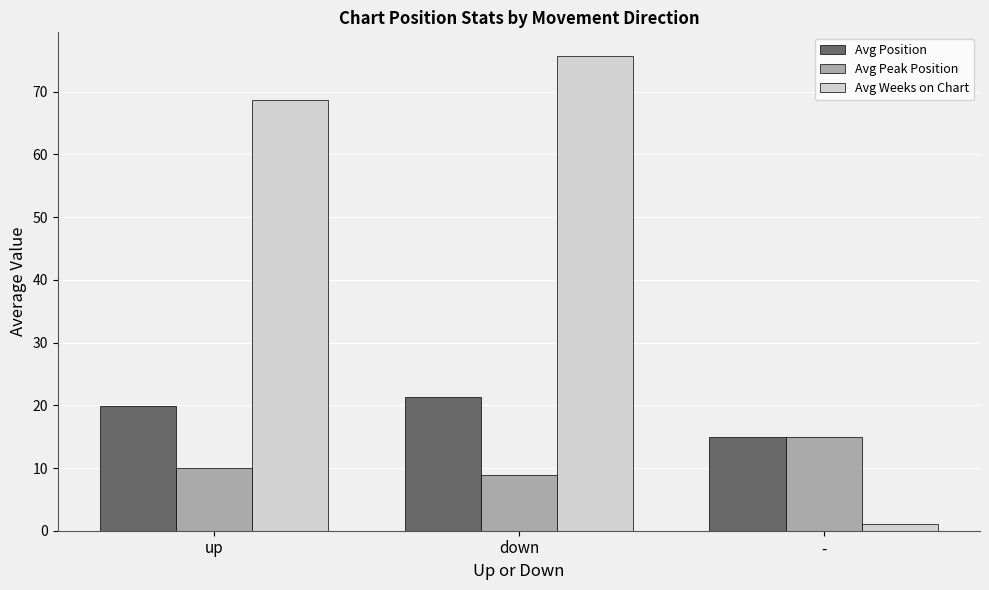

What is the smallest value displayed?

1.0